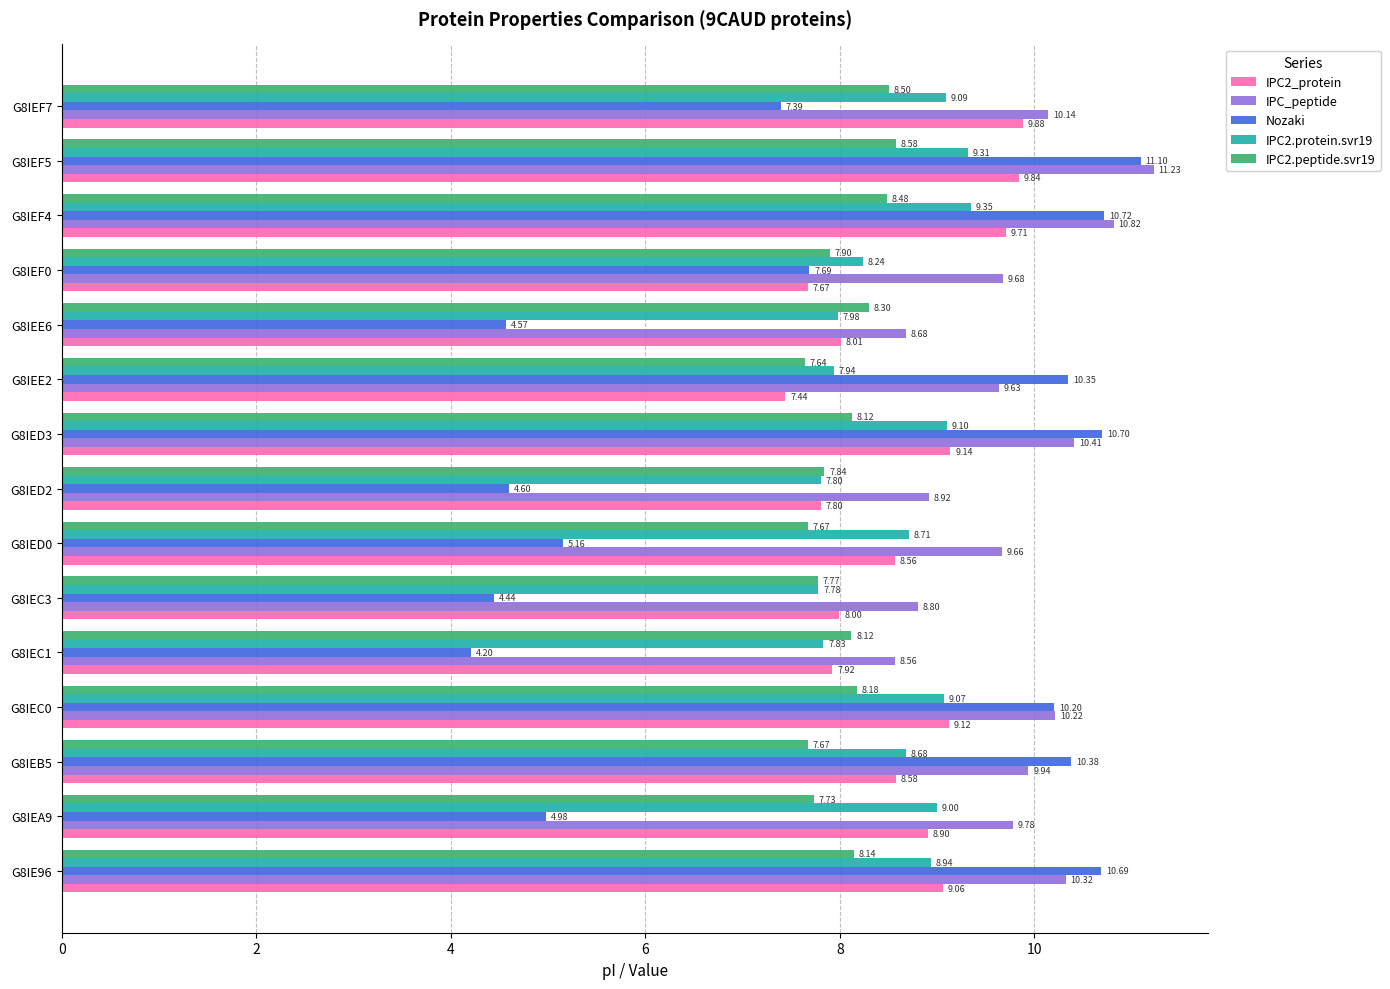

What is the sum of all Nozaki values?

117.2